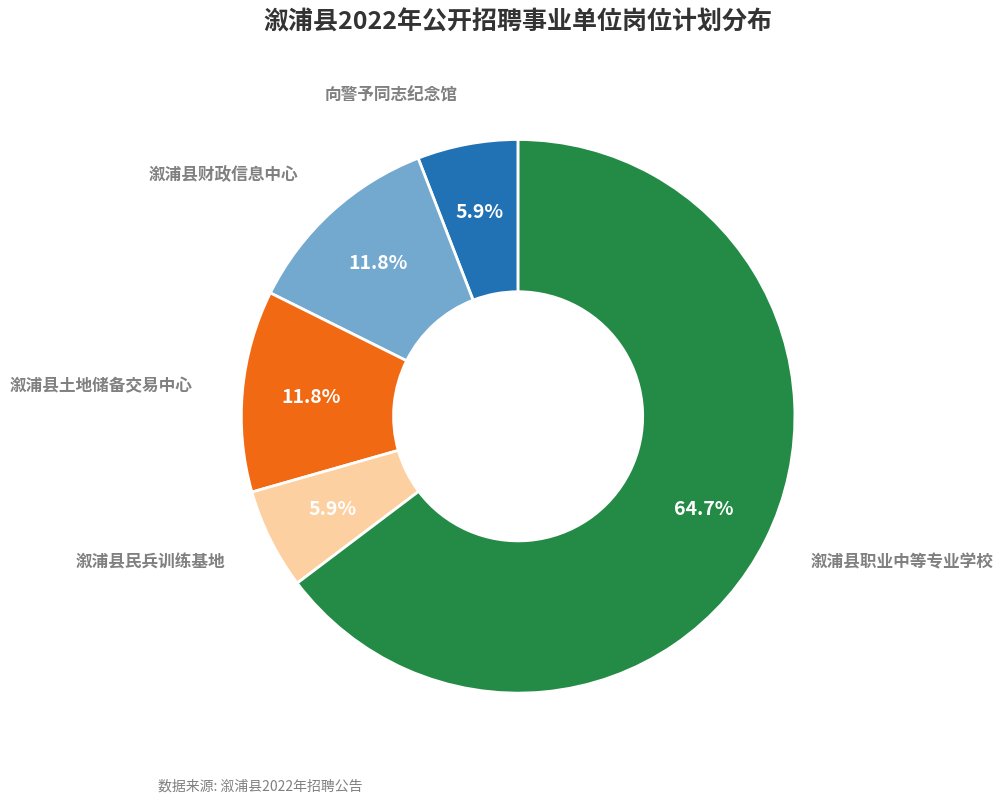

Which category accounts for the majority?

溆浦县职业中等专业学校